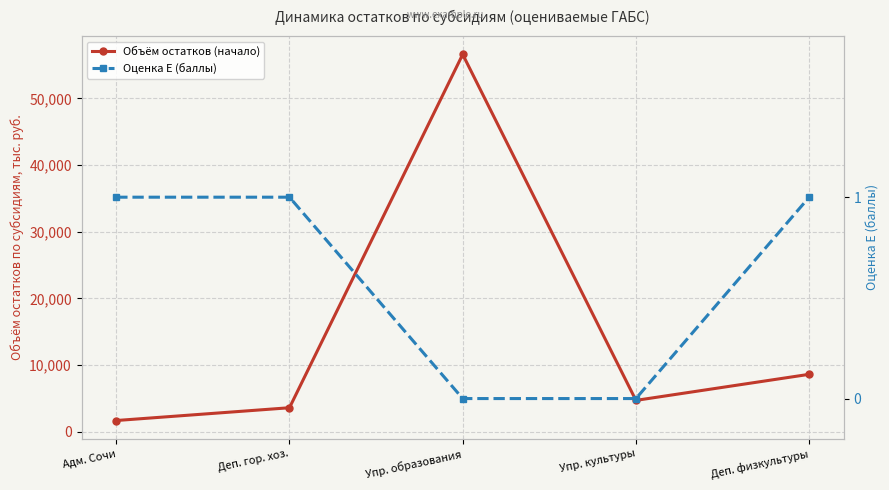

Is it true that Объём остатков (начало) equals 56589.2 at Упр. образования?

True